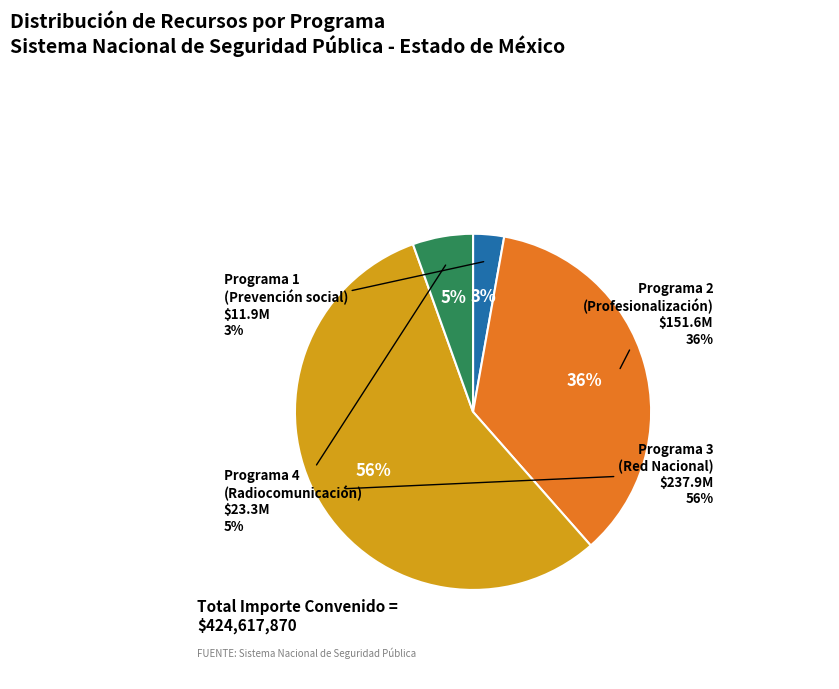

Rank the categories by value from lowest to highest.

Programa 1
(Prevención social), Programa 4
(Radiocomunicación), Programa 2
(Profesionalización), Programa 3
(Red Nacional)